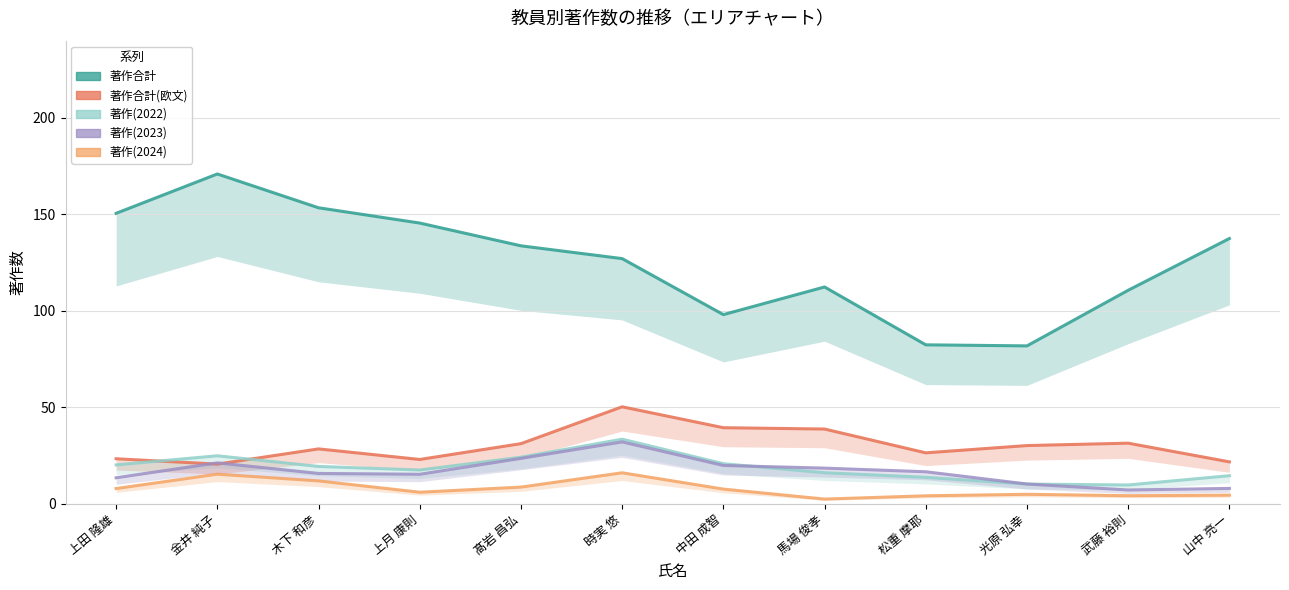

How many interior local valleys does the 著作合計 series have?

2